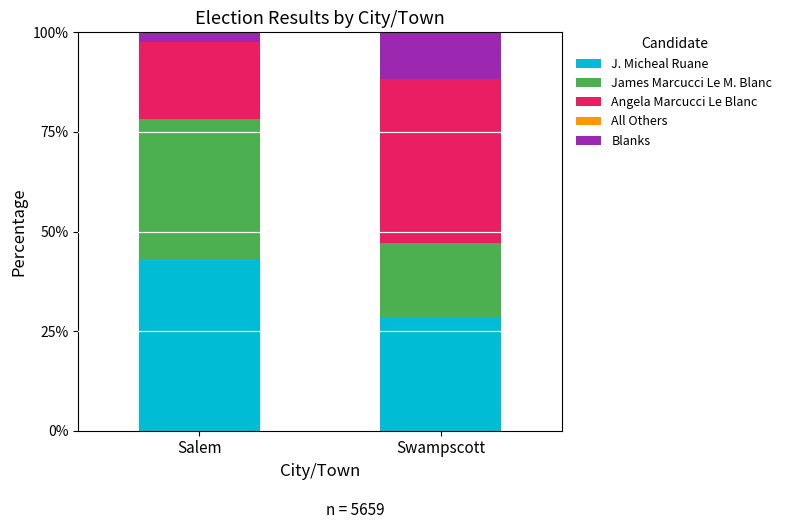

The value of J. Micheal Ruane at Swampscott is 28.6. True or false?

True